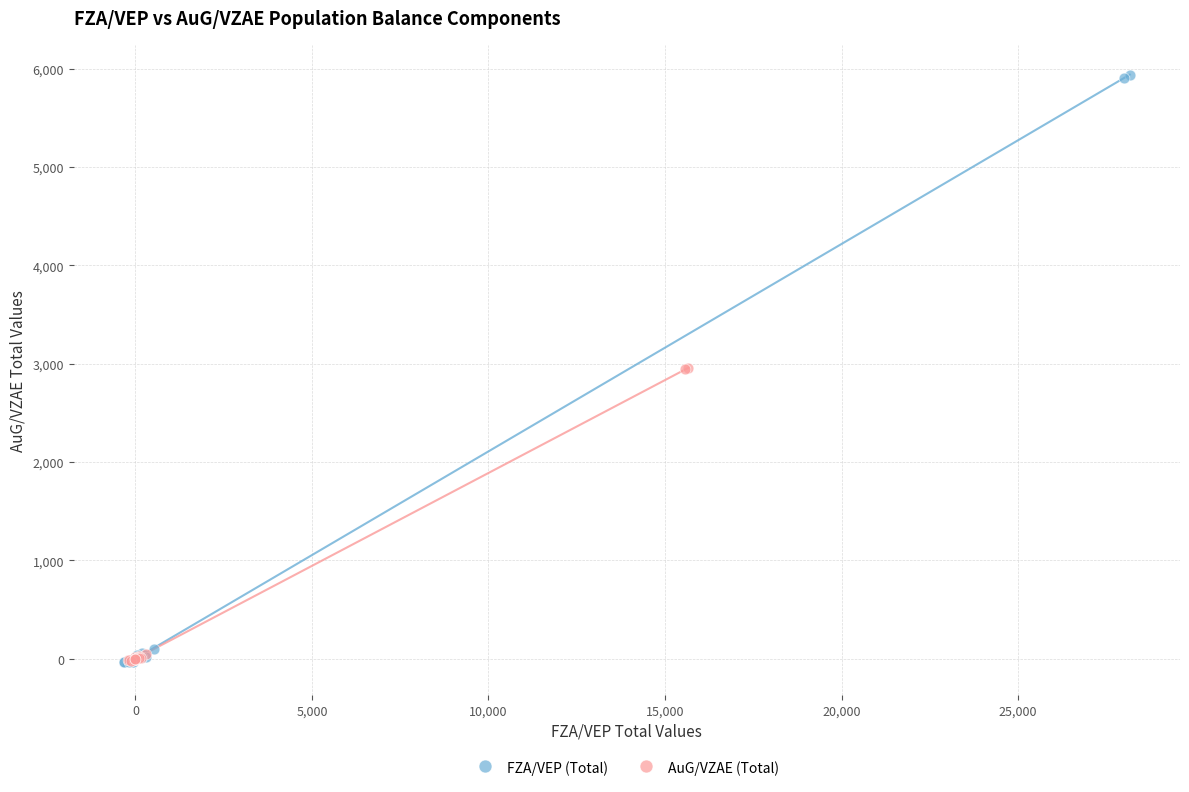

Which series reaches the maximum Y coordinate?

FZA/VEP (Total)